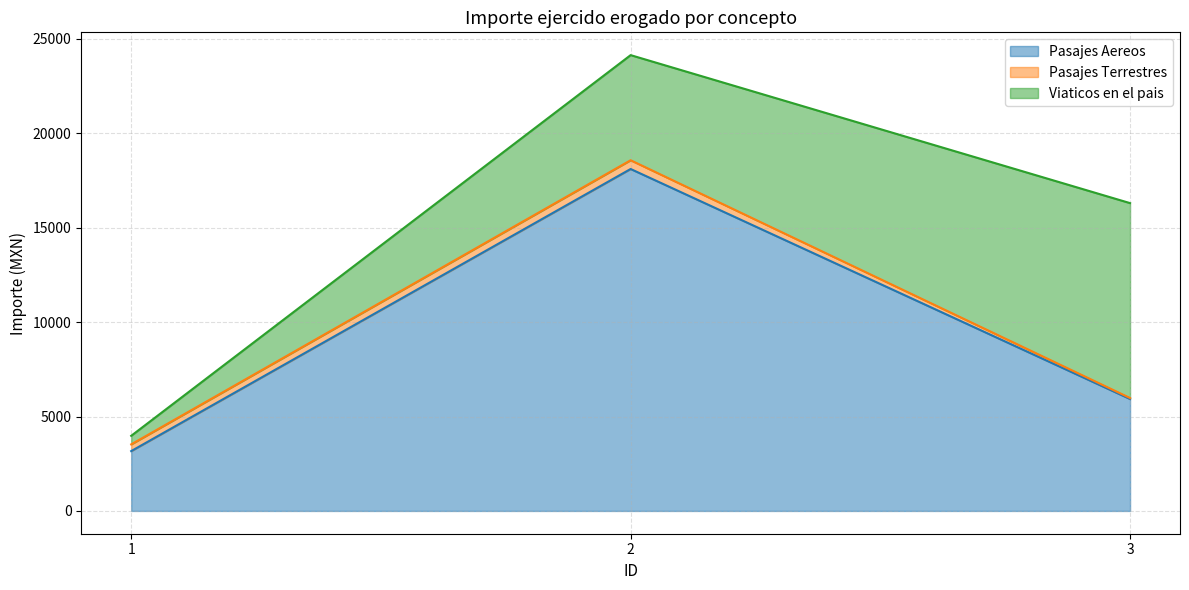

Where does the Pasajes Terrestres series first go above 356?

1